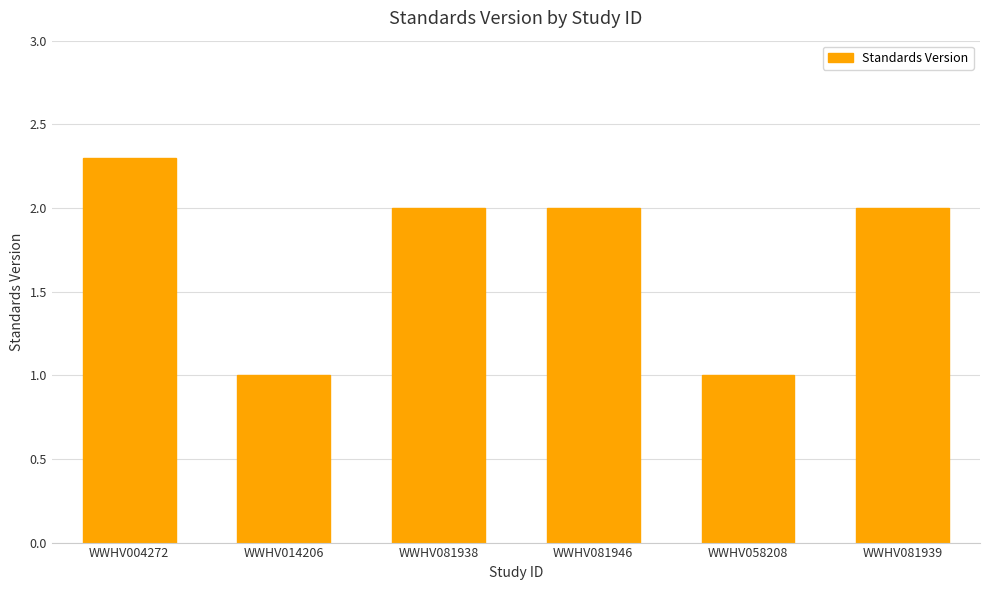

True or false: the data shows 1.8 at WWHV014206.

False